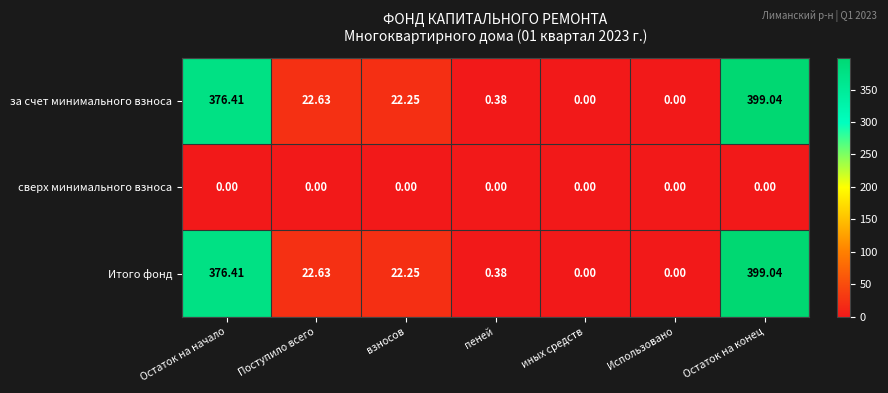

At which category is the sum across all series the highest?

Остаток на конец